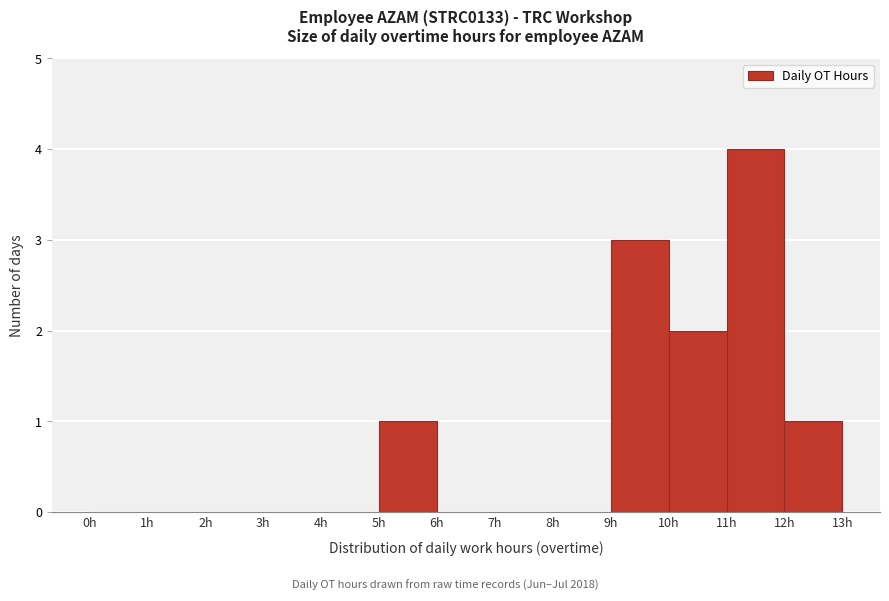

Which range on the x-axis has the tallest bar?

11 to 12